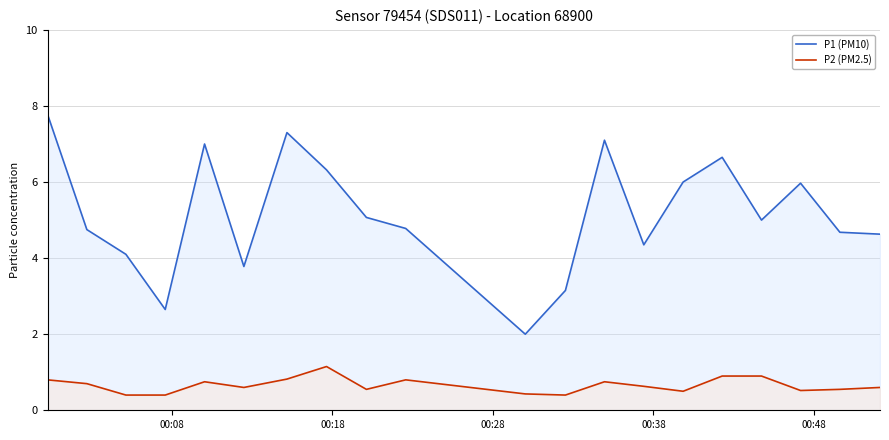

What is the minimum value for P2 (PM2.5)?

0.4